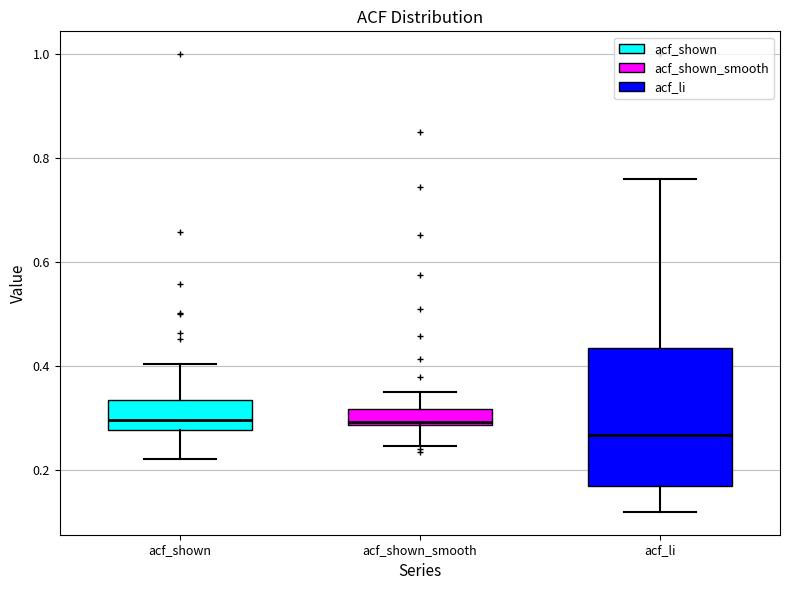

Reading left to right, read every box against the y-axis: the position of its median line, the range the box covers, and the ends of its whiskers. The values are not printed on the chart, so give them approximately, as read against the axis.

acf_shown: median 0.30, box 0.28 to 0.34, whiskers 0.22 to 0.40
acf_shown_smooth: median 0.30, box 0.28 to 0.32, whiskers 0.24 to 0.36
acf_li: median 0.26, box 0.16 to 0.44, whiskers 0.12 to 0.76